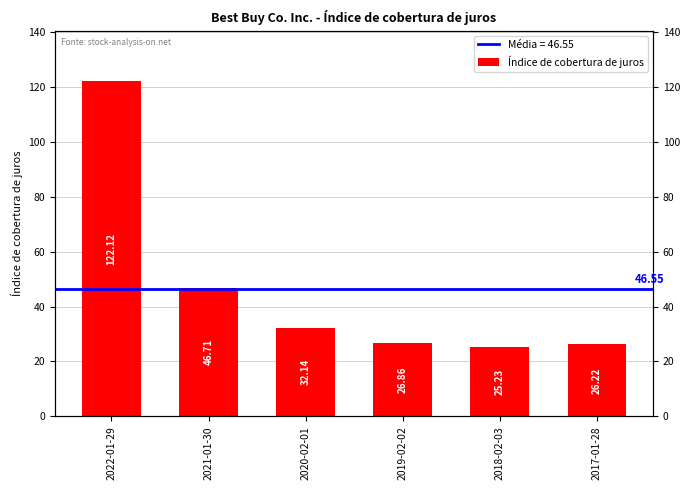

Is it true that the value at 2019-02-02 is 16.6?

False